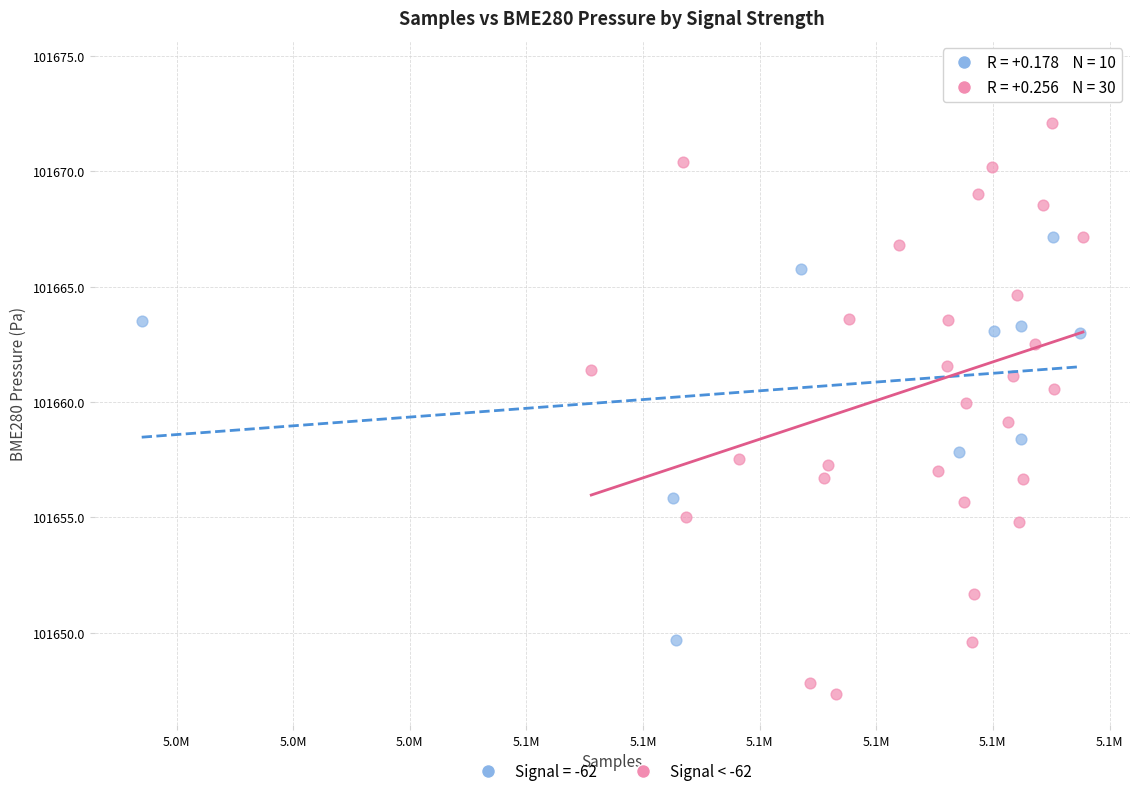

Which series contains the lowest Y value?

Signal < -62